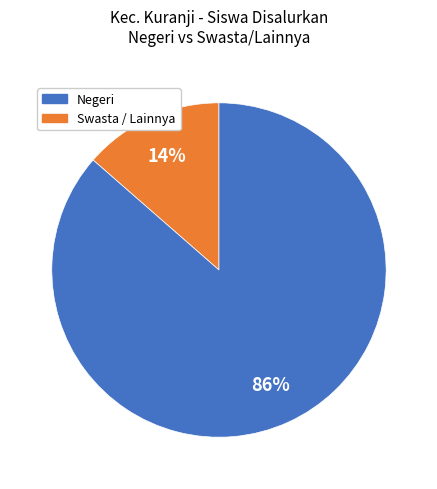

Does any single category account for the majority?

Yes